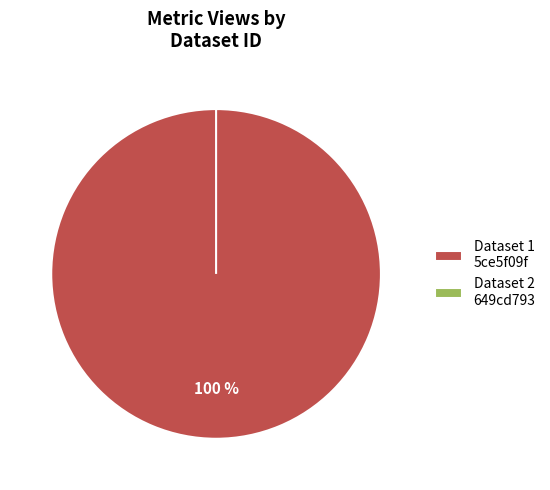

How many slices are in this pie chart?

2